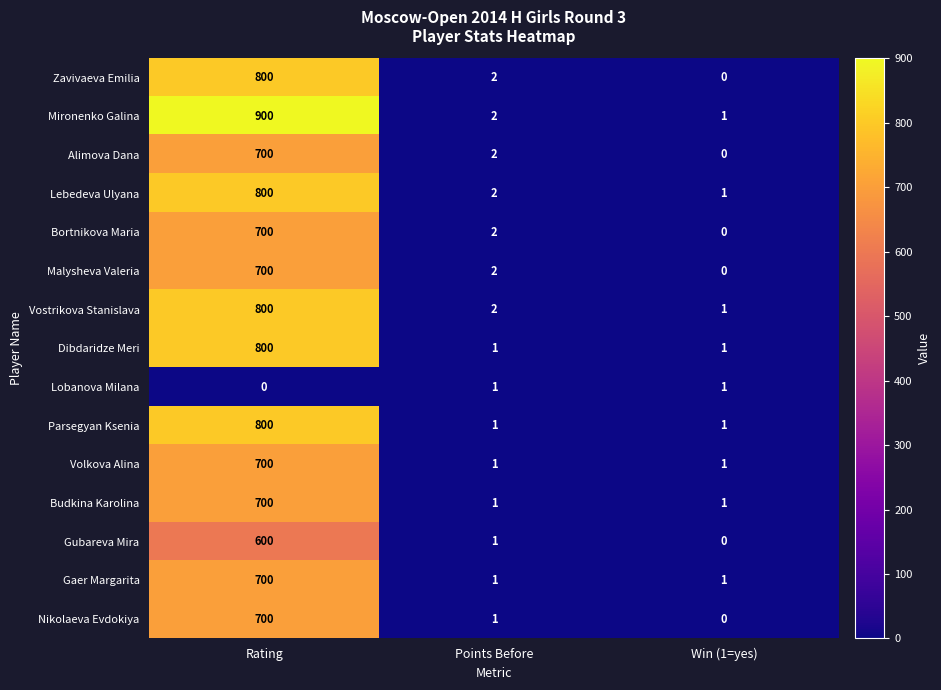

The Mironenko Galina series shows 2 at Win (1=yes). True or false?

False